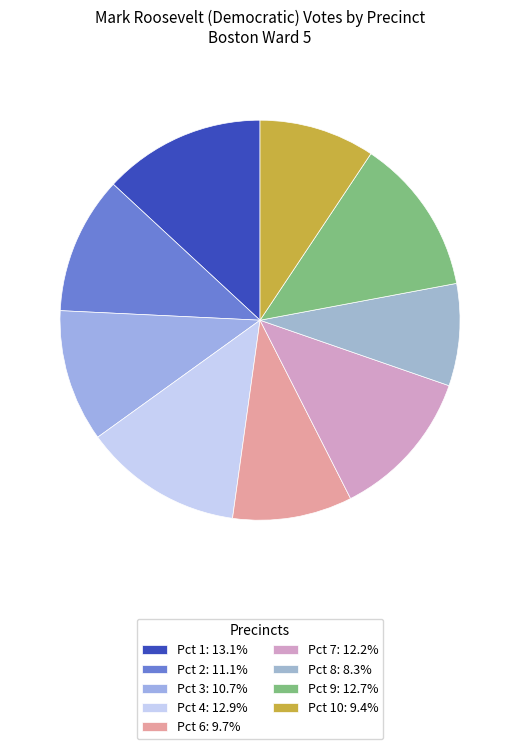

How many slices are in this pie chart?

9